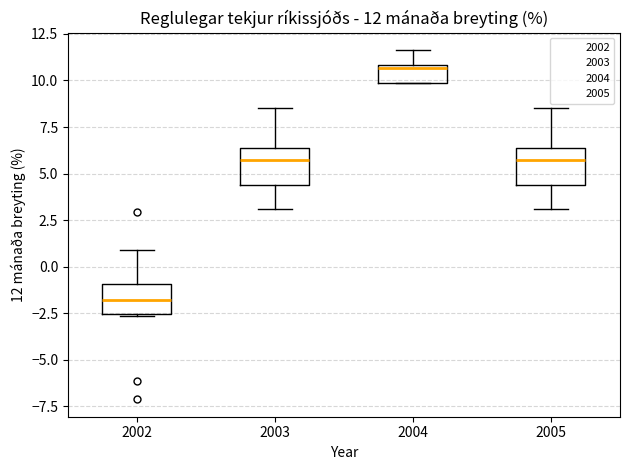

Which box's median line is the highest?

2004